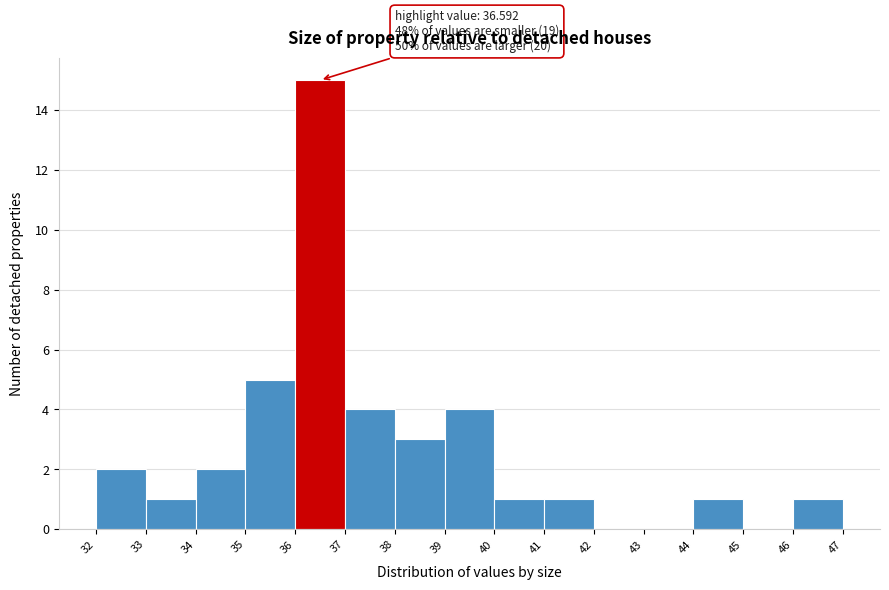

Which range on the x-axis has the tallest bar?

36 to 37